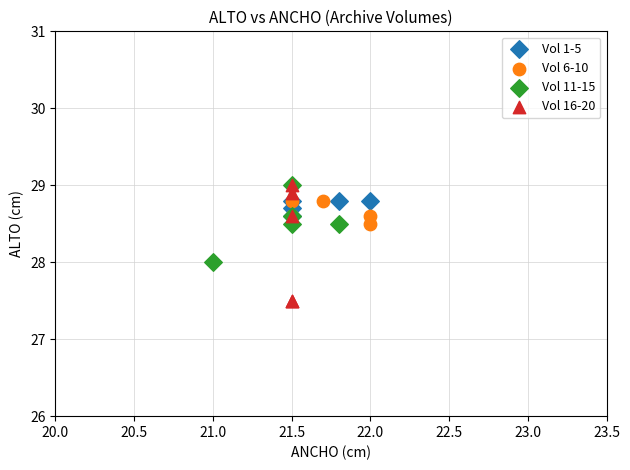

Which series has the largest Y range (max minus min)?

Vol 16-20